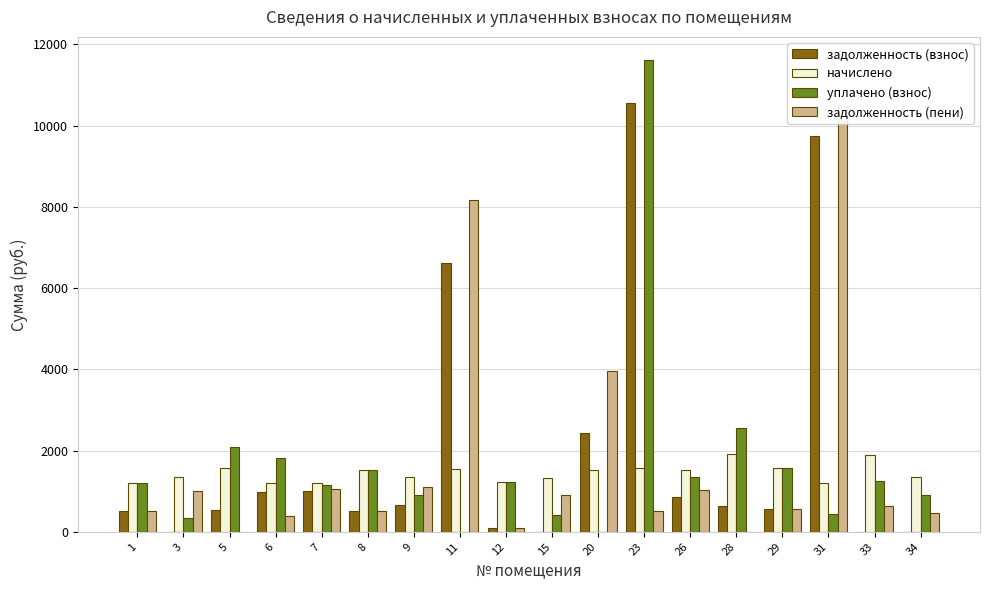

What is the total value across all series at 23?

24254.5